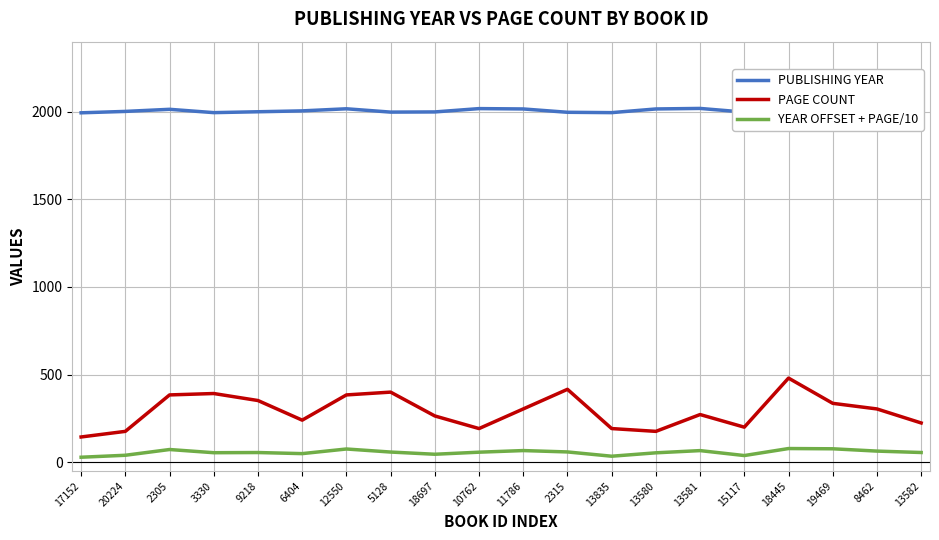

Where does the PAGE COUNT series first go above 304?

2305